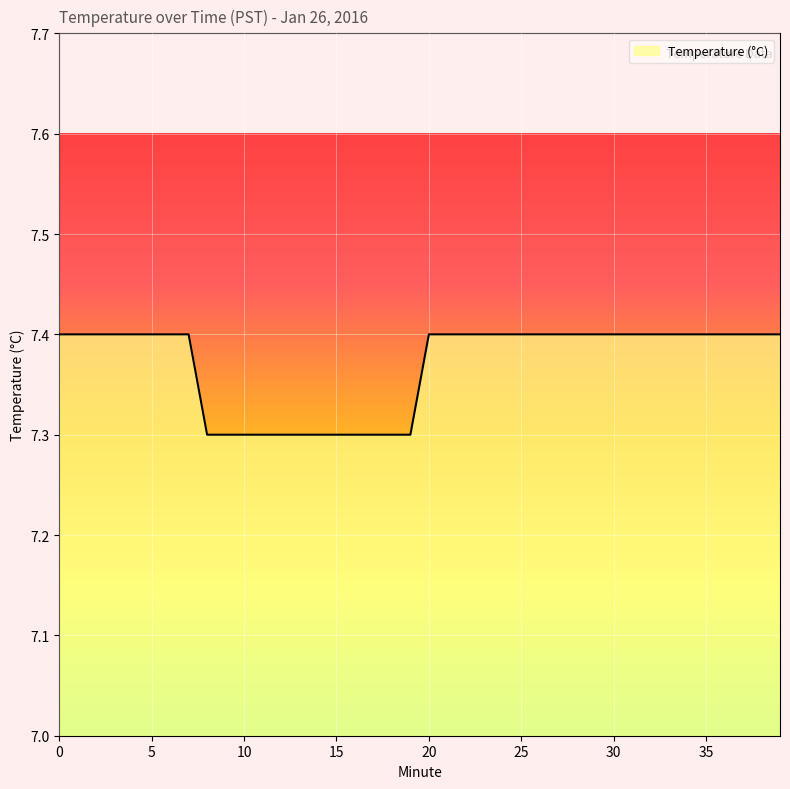

What is the greatest value displayed?

7.4